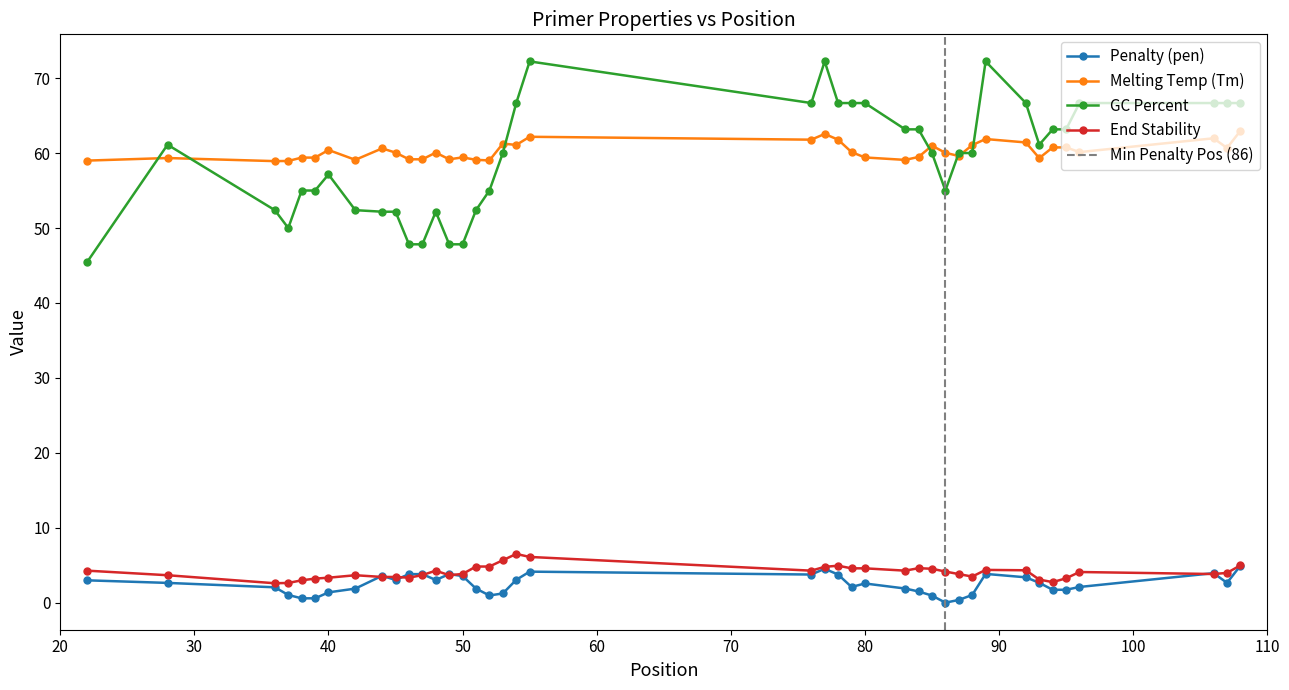

What is the highest value of the Penalty (pen) series?

5.0